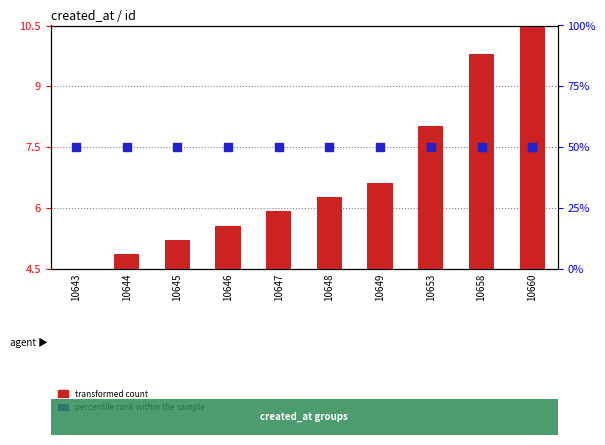

What are all the series names shown in the legend?

transformed count, percentile rank within the sample